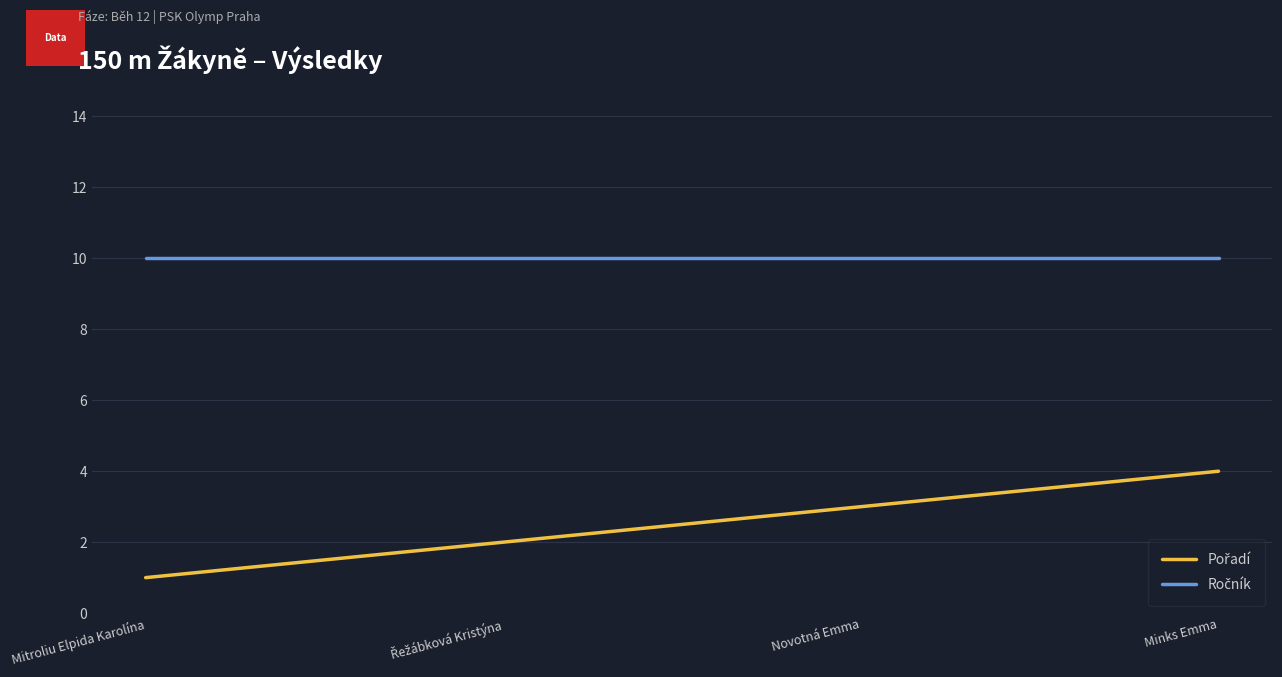

What is the greatest value displayed?

10